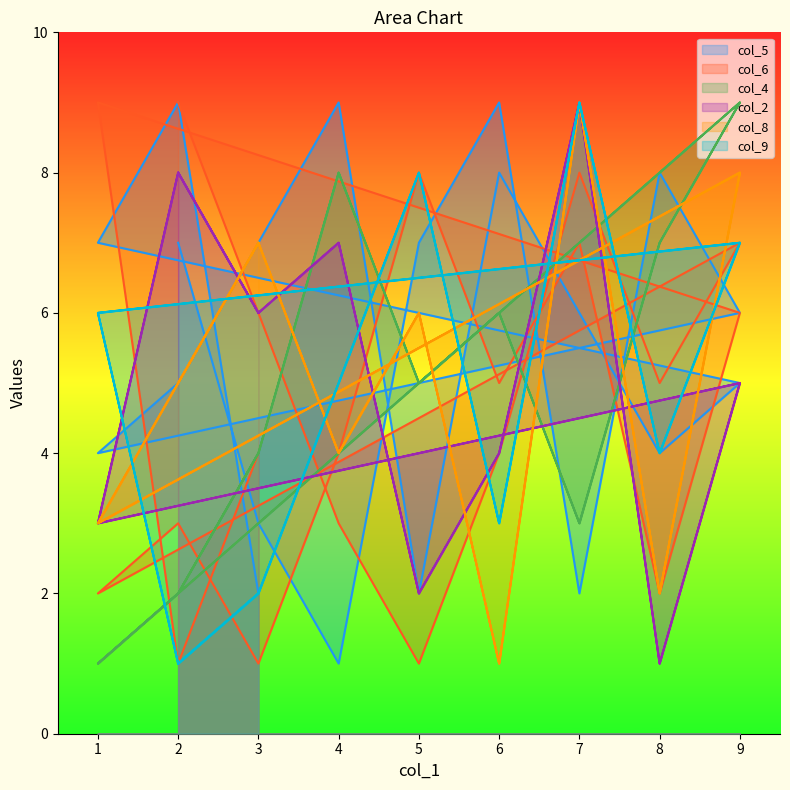

Which series has the widest spread of values?

col_5